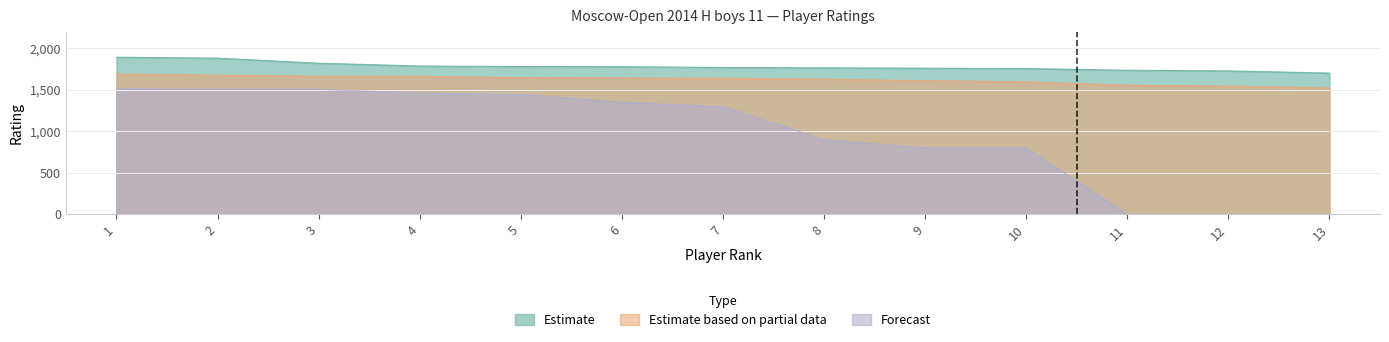

True or false: Estimate has more than 2 points higher than both neighbors.

False